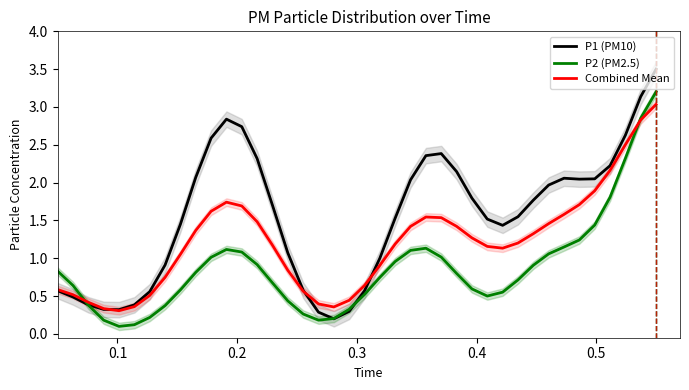

What is the minimum value for Combined Mean?

0.3